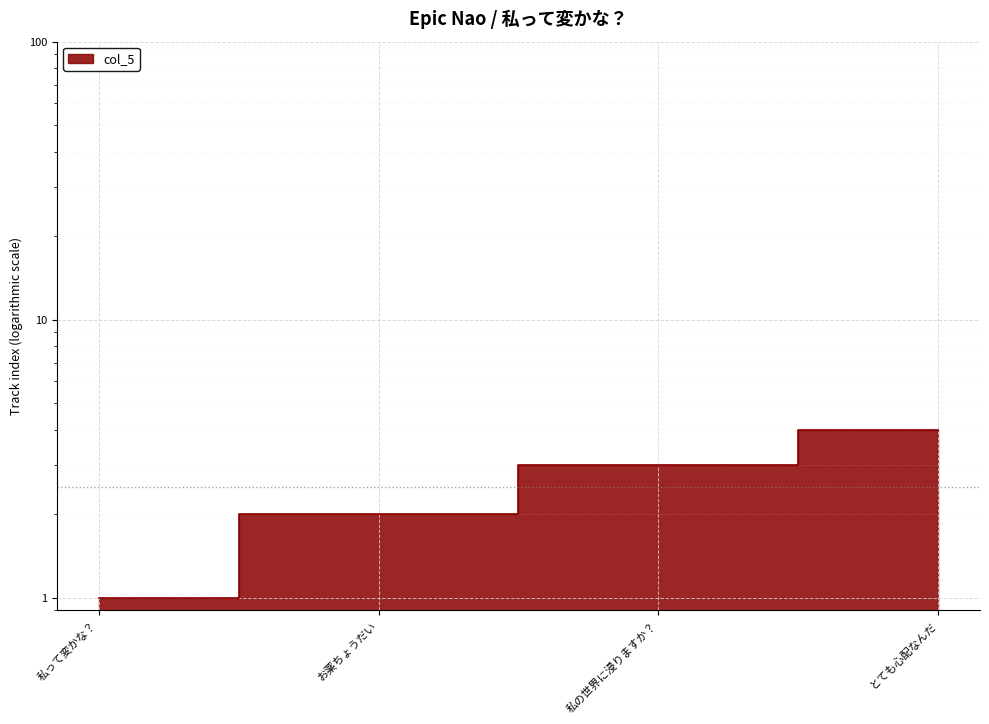

Which category has the lowest value across all series?

私って変かな？